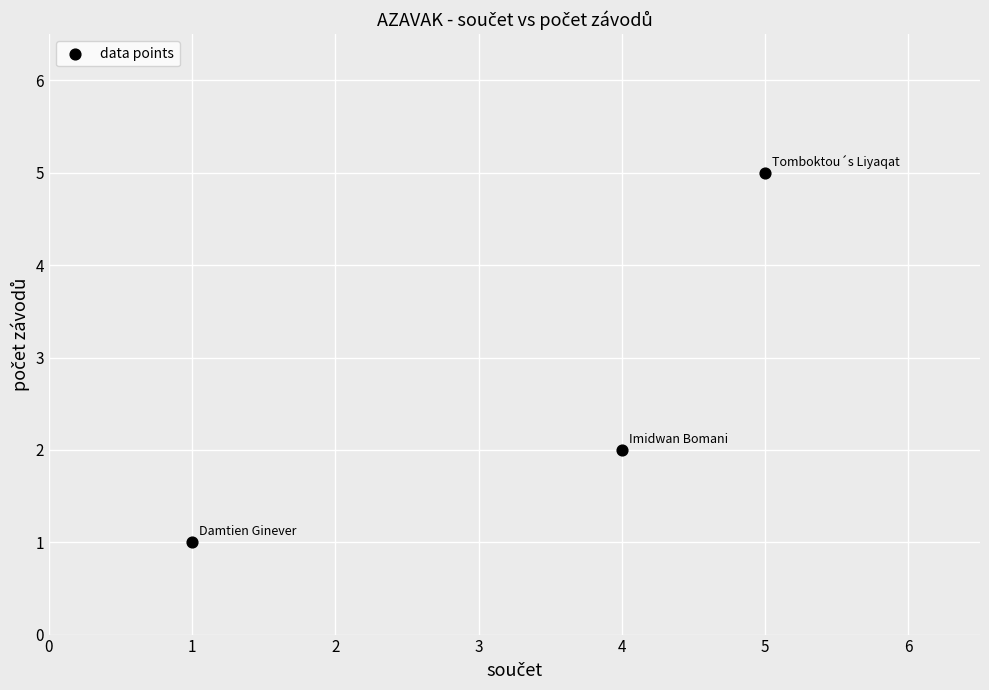

What is the average Y value?

3